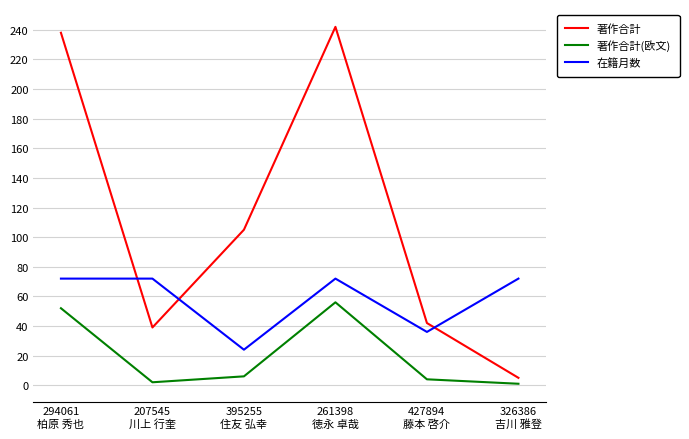

What is the difference between the maximum and minimum values in the 在籍月数 series?

48